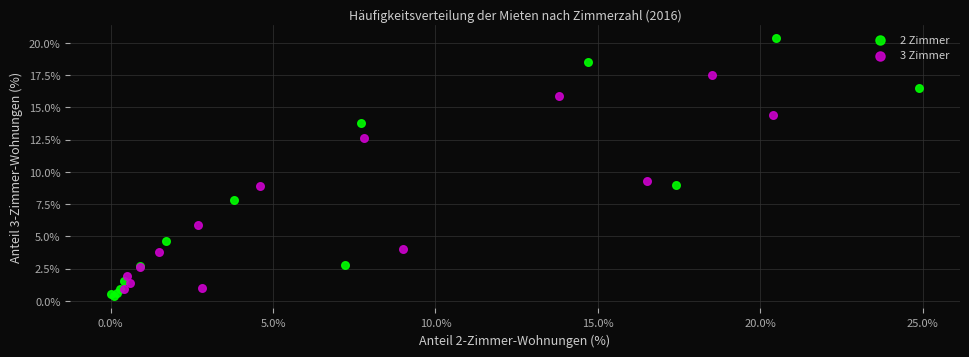

Which series has the largest Y range (max minus min)?

2 Zimmer